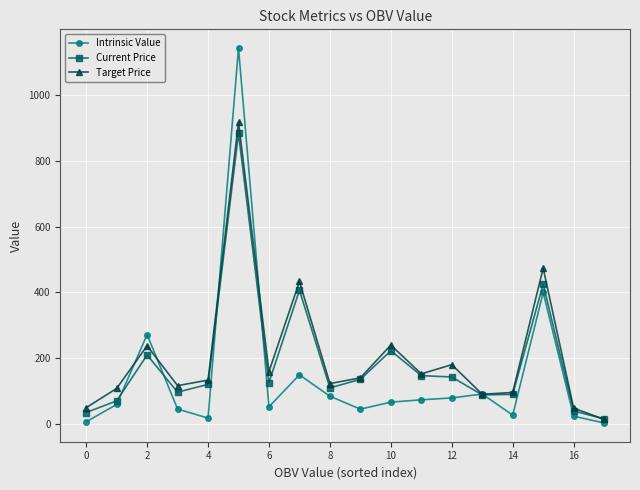

True or false: Target Price has more than 2 interior local peaks.

True